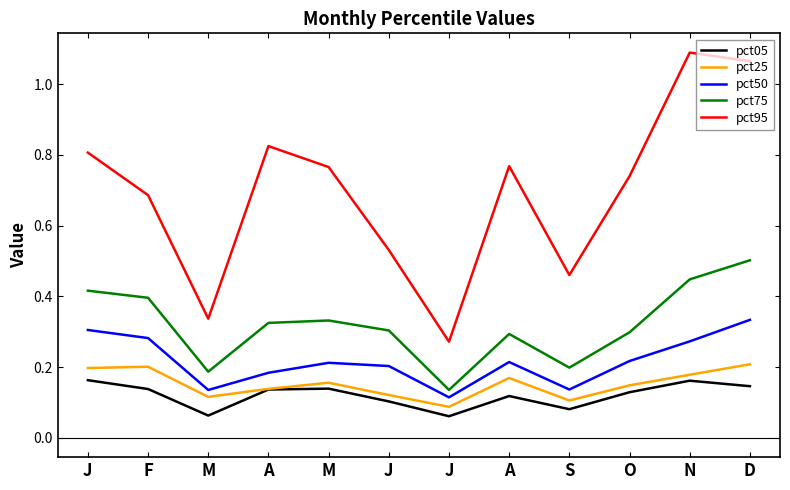

Count the number of data series in this chart.

5